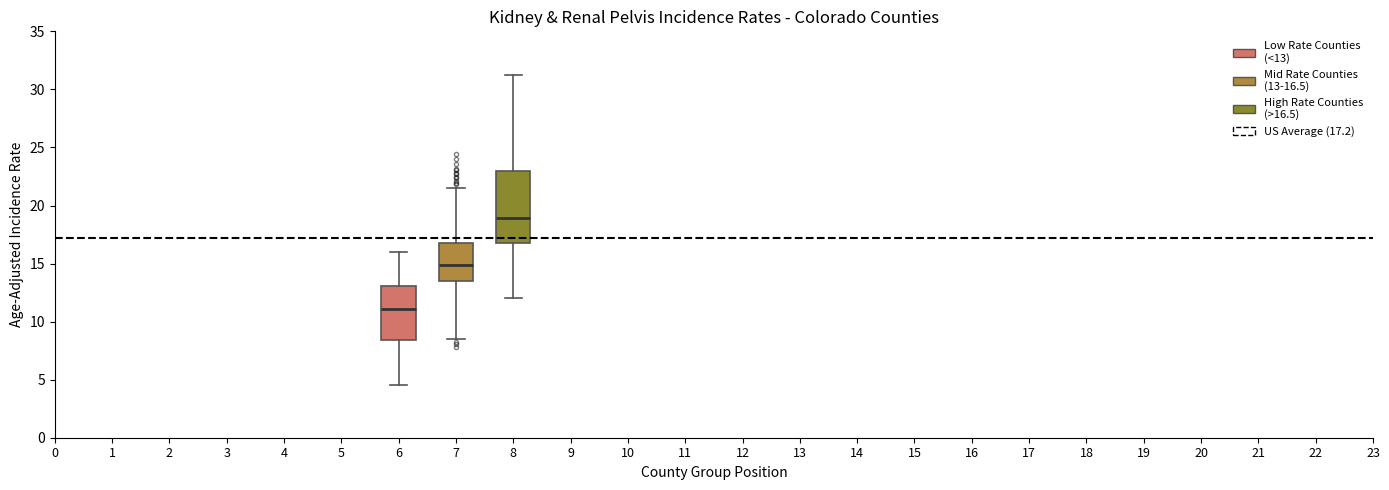

Reading left to right, read every box against the y-axis: the position of its median line, the range the box covers, and the ends of its whiskers. The values are not printed on the chart, so give them approximately, as read against the axis.

6: median 11.0, box 8.5 to 13.0, whiskers 4.5 to 16.0
7: median 15.0, box 13.5 to 17.0, whiskers 8.5 to 21.5
8: median 19.0, box 17.0 to 23.0, whiskers 12.0 to 31.0